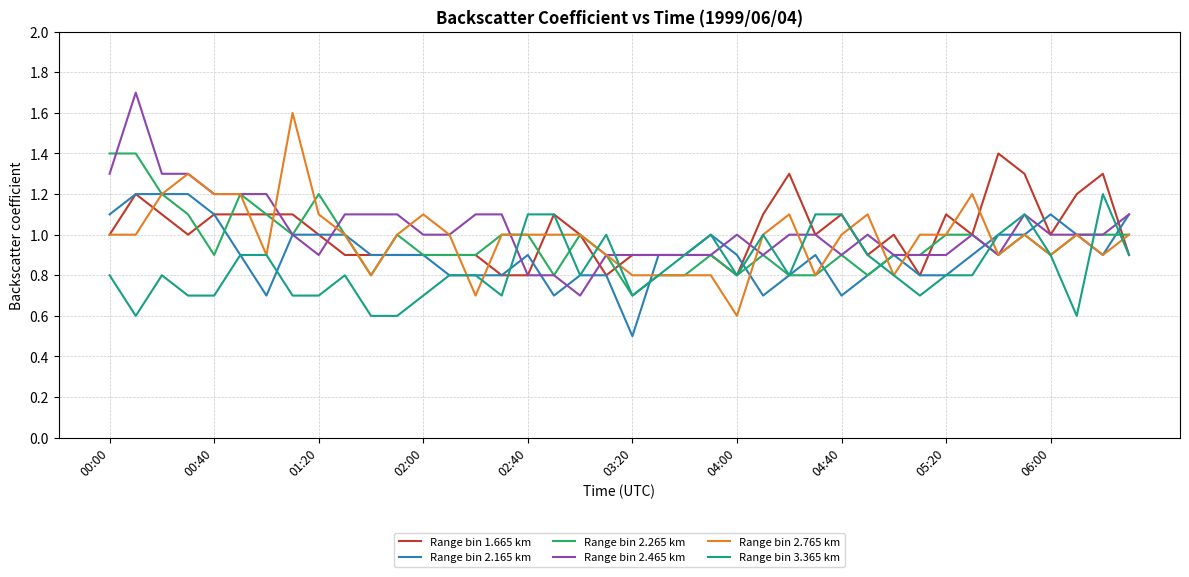

True or false: Range bin 2.465 km has a value of 1.3 at 03:20.

False